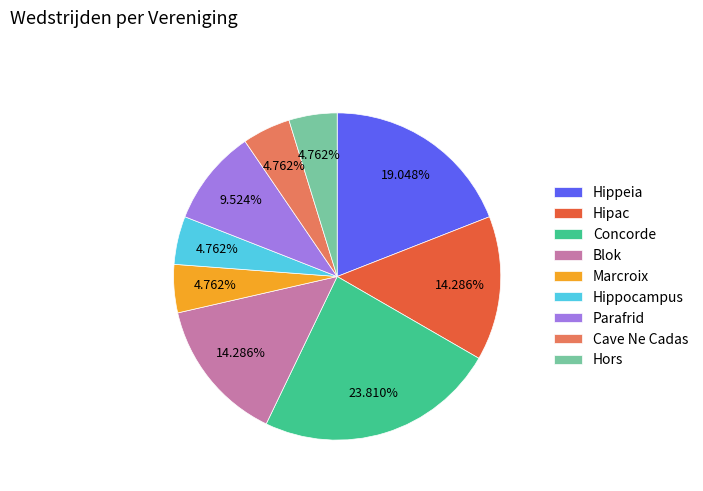

Which category has the biggest portion of the pie?

Concorde